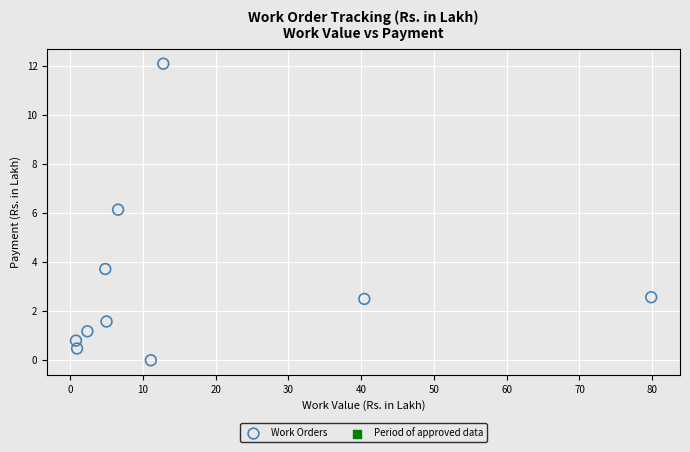

What Y value in the scatter plot is closest to 6?

6.1